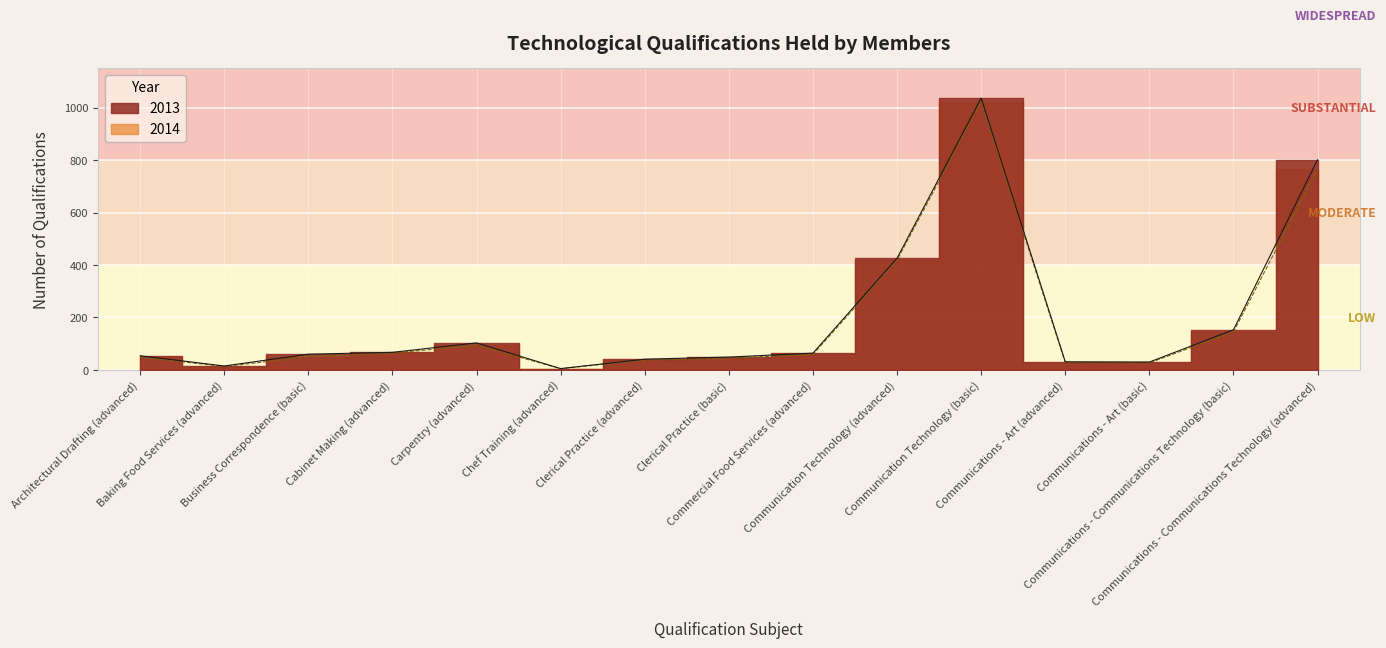

Which series has the largest total across all categories?

2013